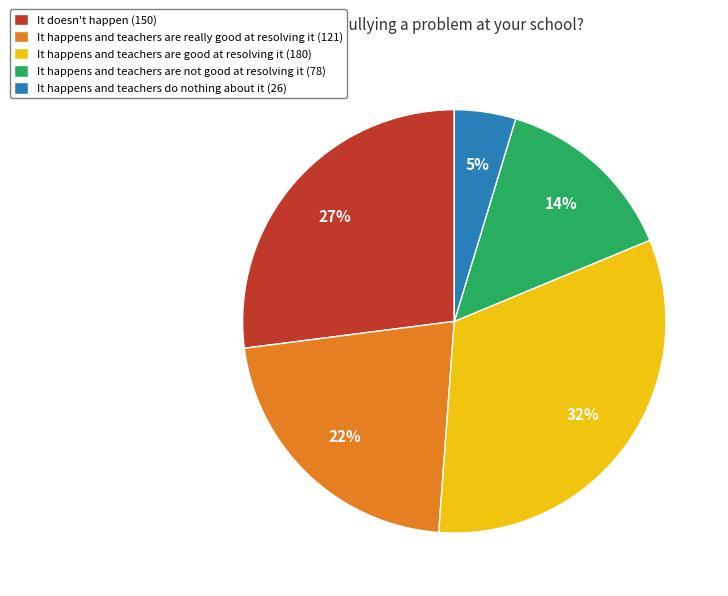

Which has a higher value, It doesn't happen (150) or It happens and teachers do nothing about it (26)?

It doesn't happen (150)